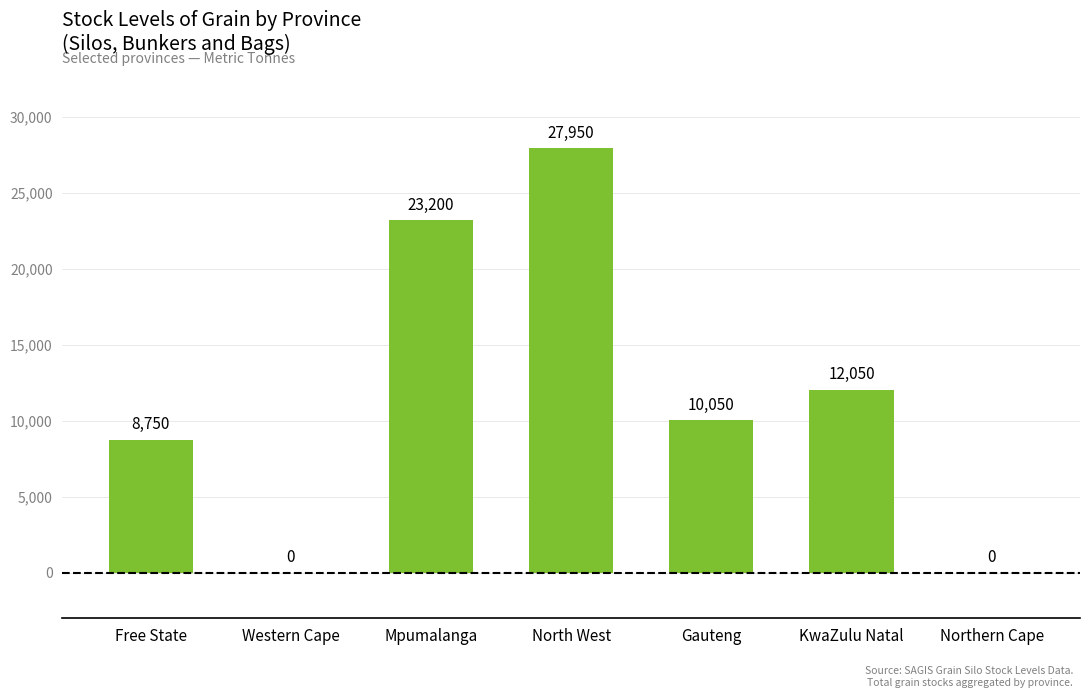

Between North West and Mpumalanga, which is larger?

North West